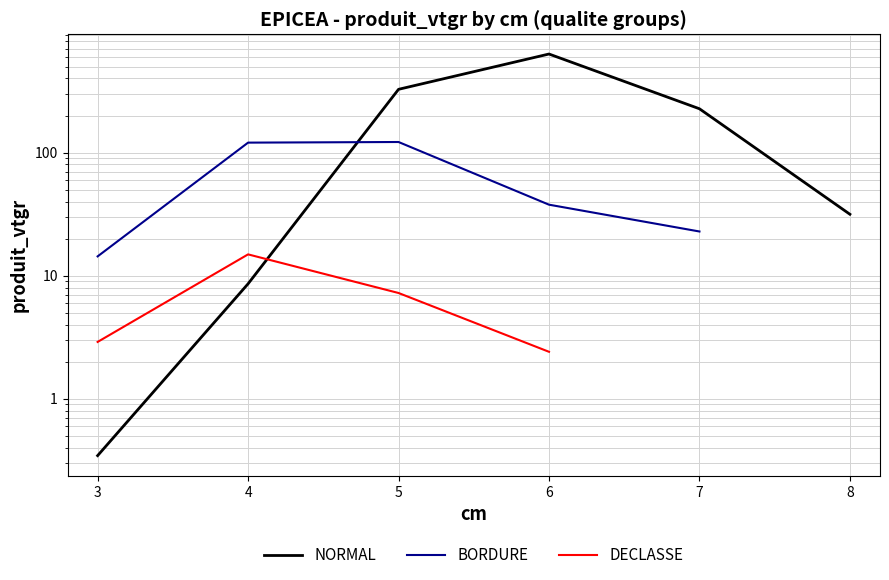

At which category is the sum across all series the highest?

6